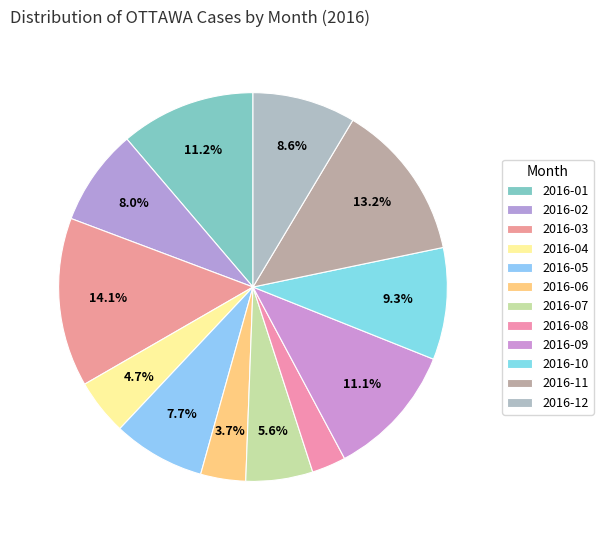

How many segments does this pie chart have?

12